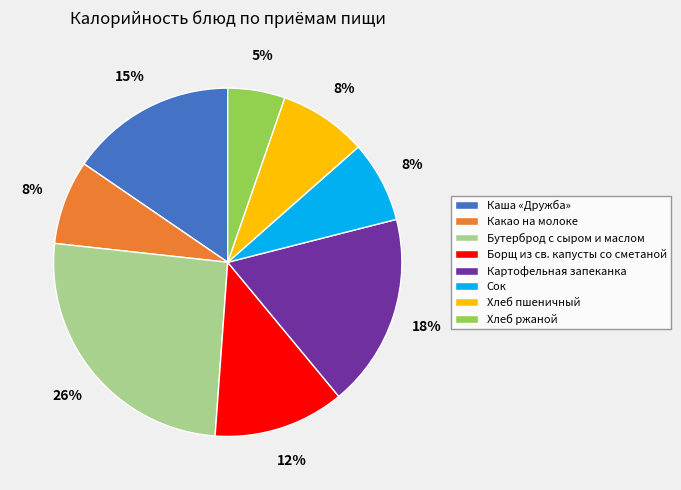

Is it true that Хлеб пшеничный is 14% of the pie?

False